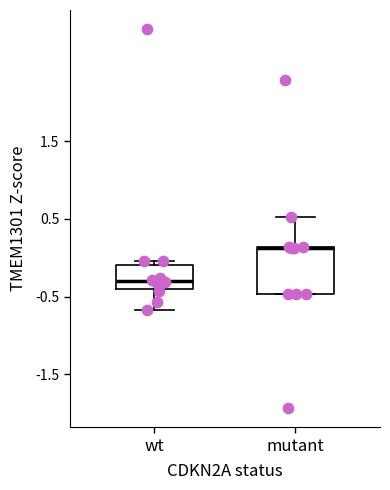

Comparing the boxes themselves (not the whiskers), which one is the tallest?

mutant